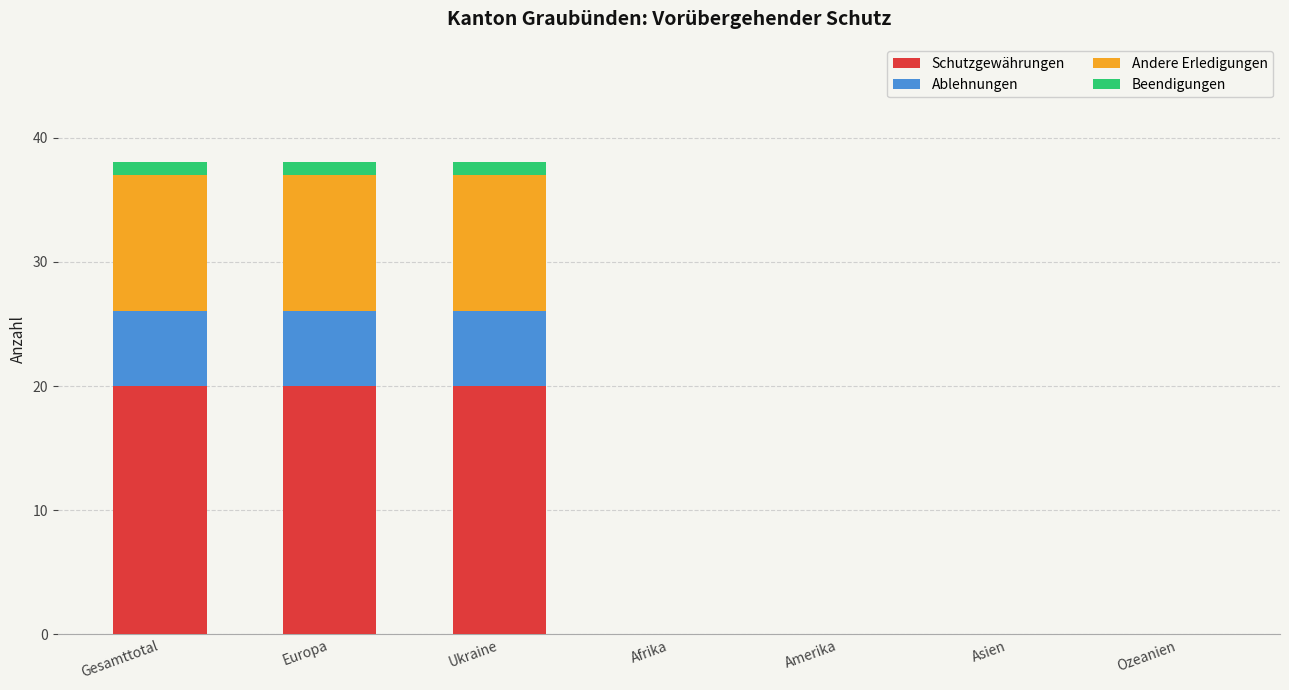

What is the total value across all series at Gesamttotal?

38